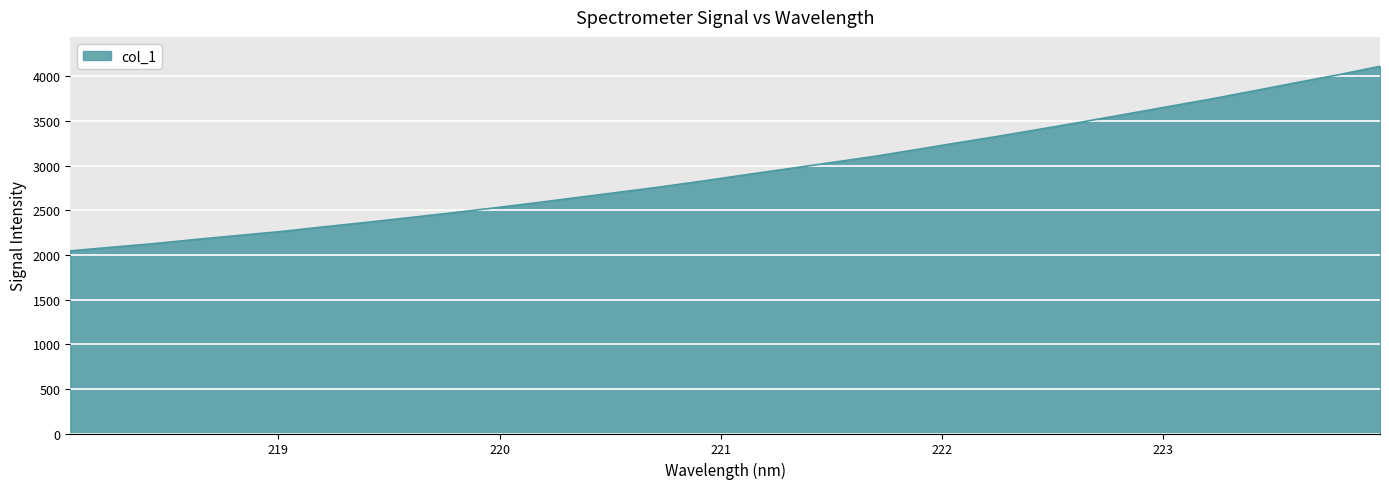

What is the difference between the maximum and minimum values?

2067.3